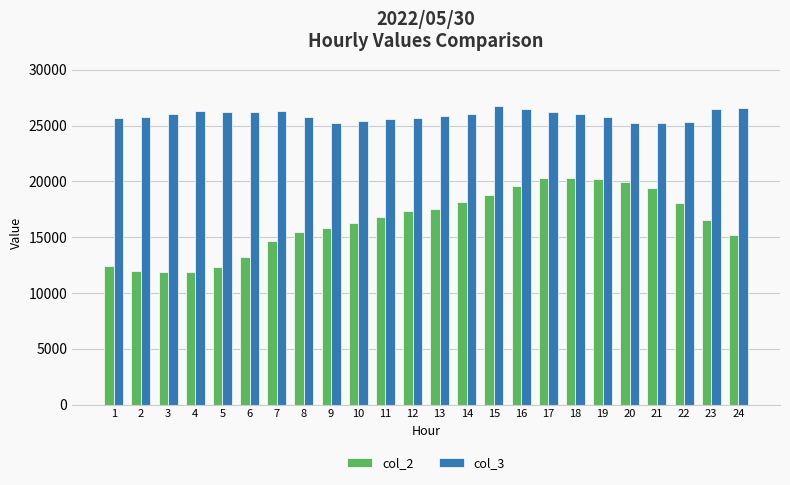

What is the maximum value for col_2?

20335